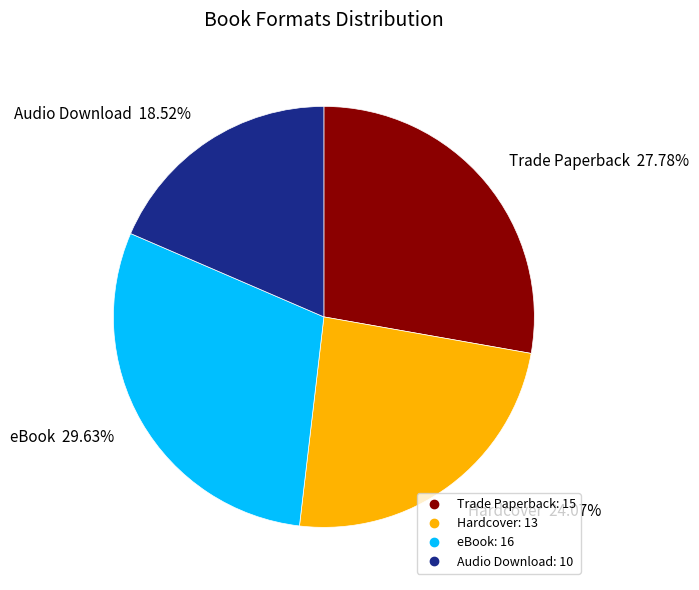

Count the number of slices in the pie.

4